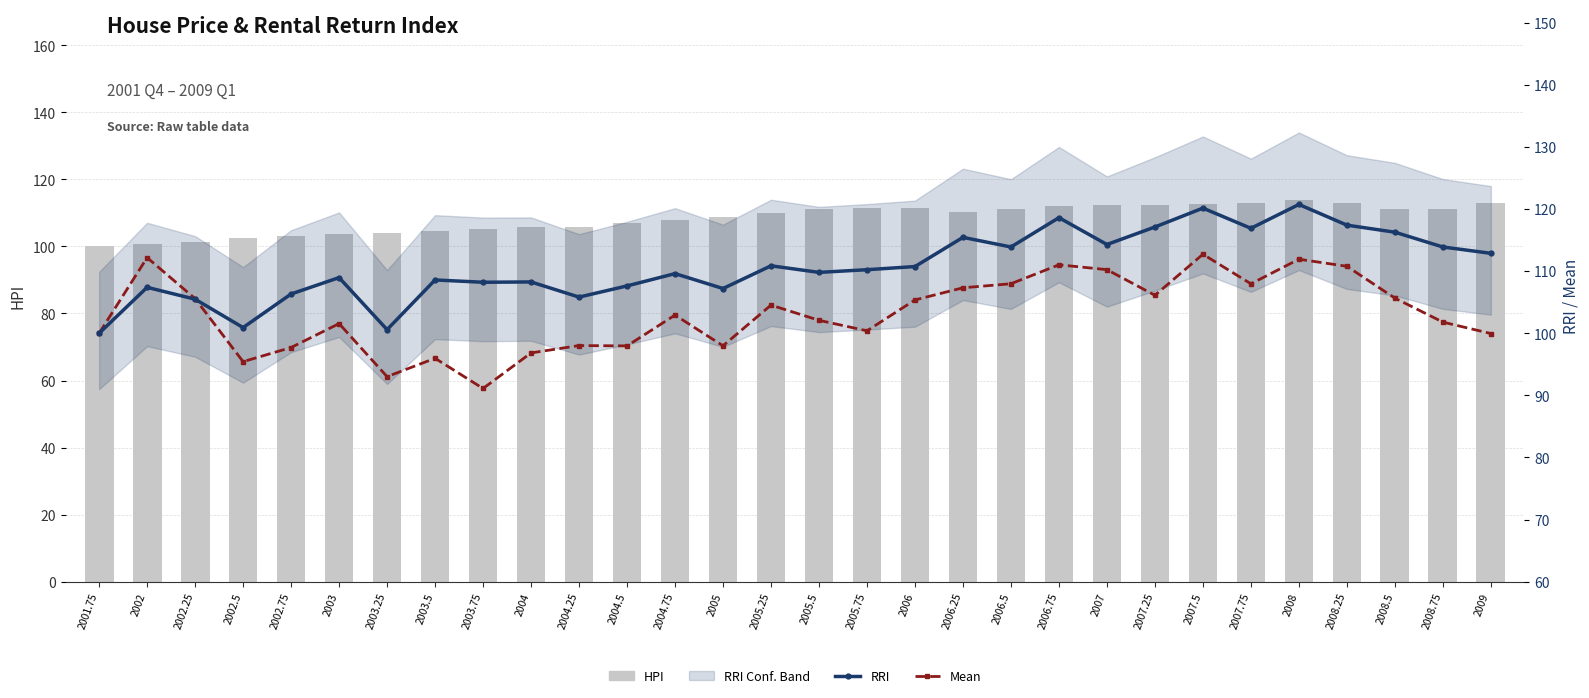

Does the chart contain any negative values?

No